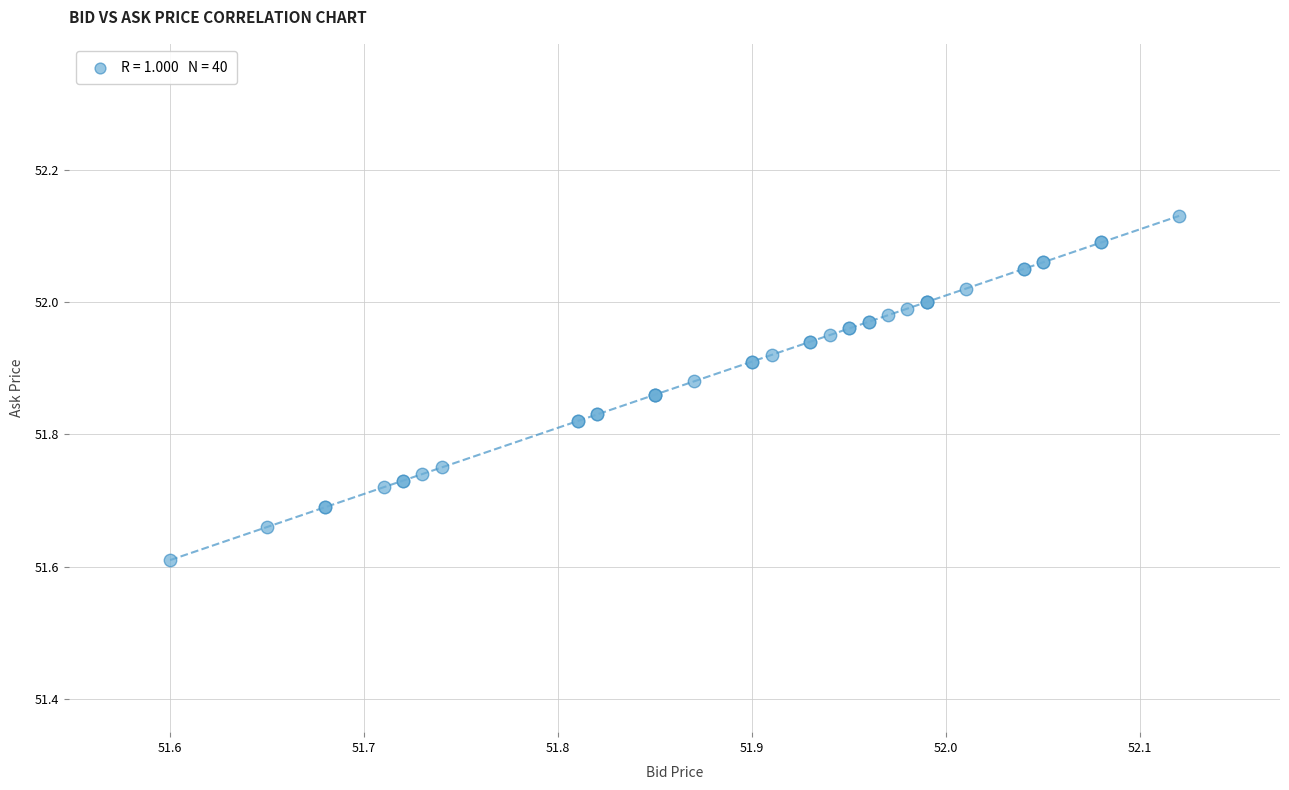

What Y value in the scatter plot is closest to 51?

51.6